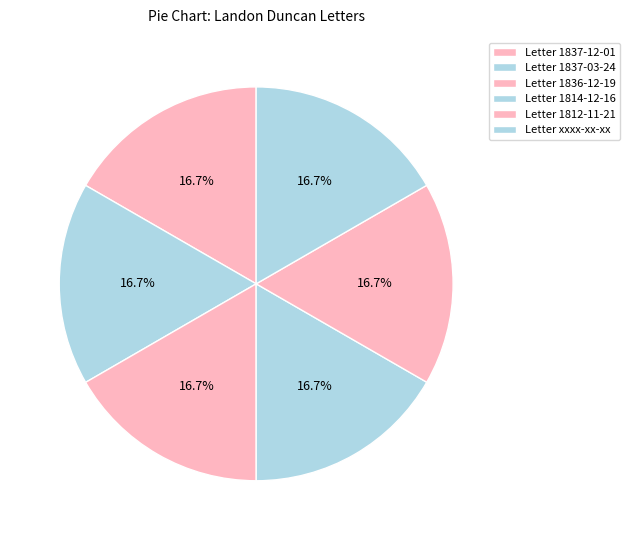

Is it true that Letter 1836-12-19 is 17% of the pie?

True